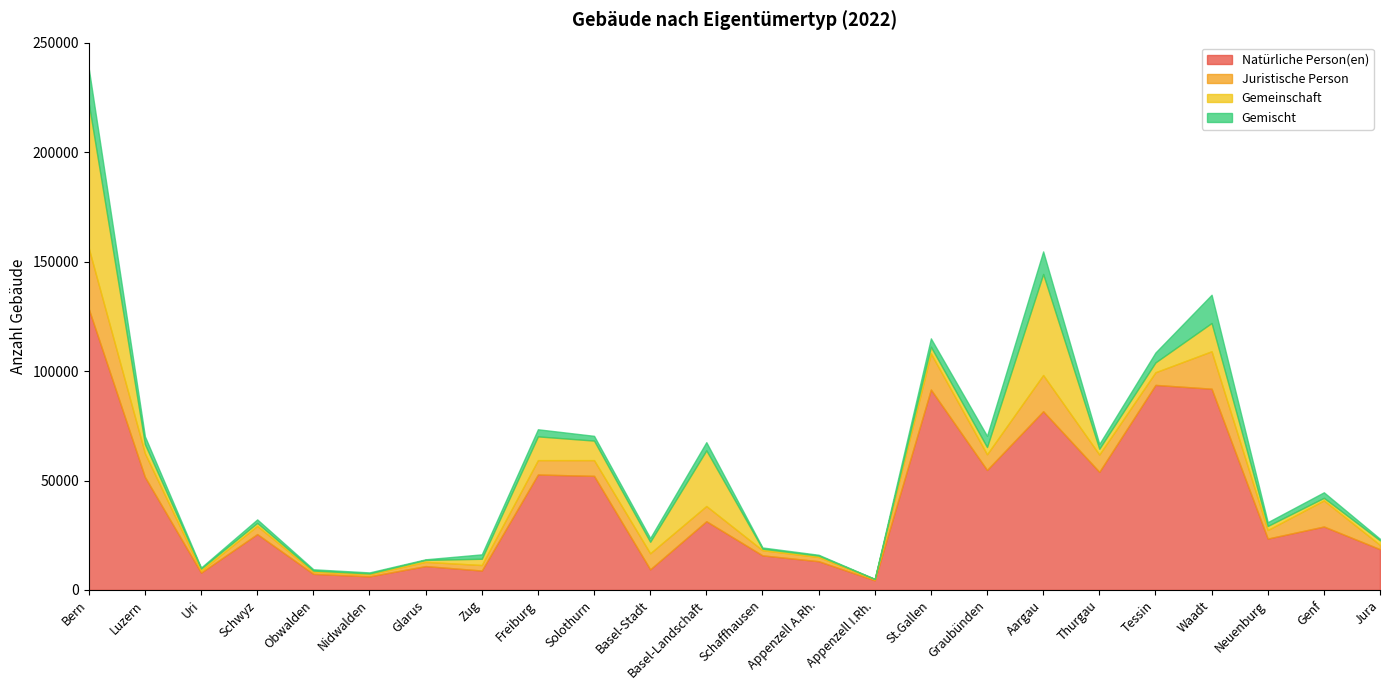

What is the label of the 9th point from the left?

Freiburg